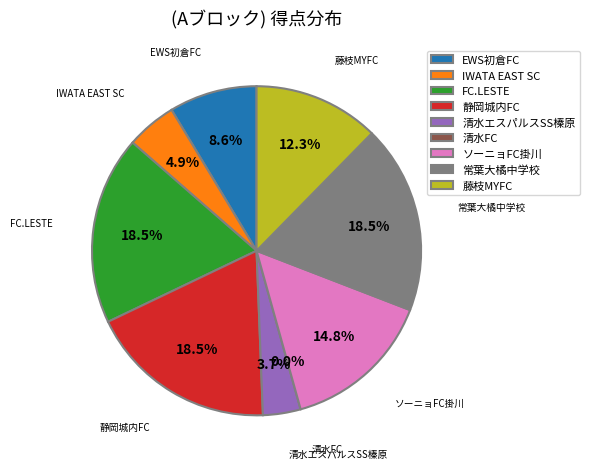

Is there any slice that represents more than half of the pie?

No